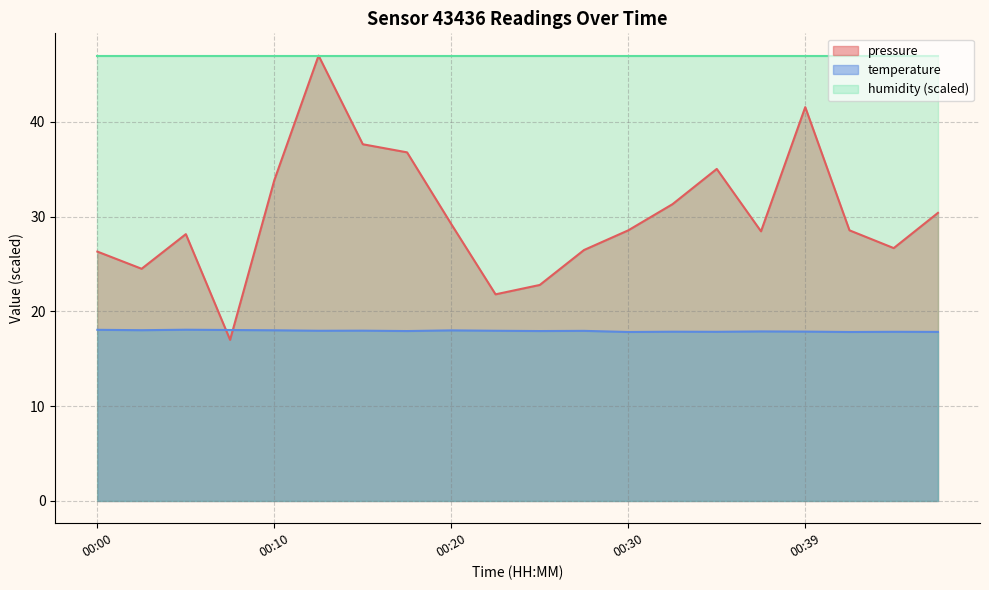

Which category has the lowest value in the temperature series?

00:30